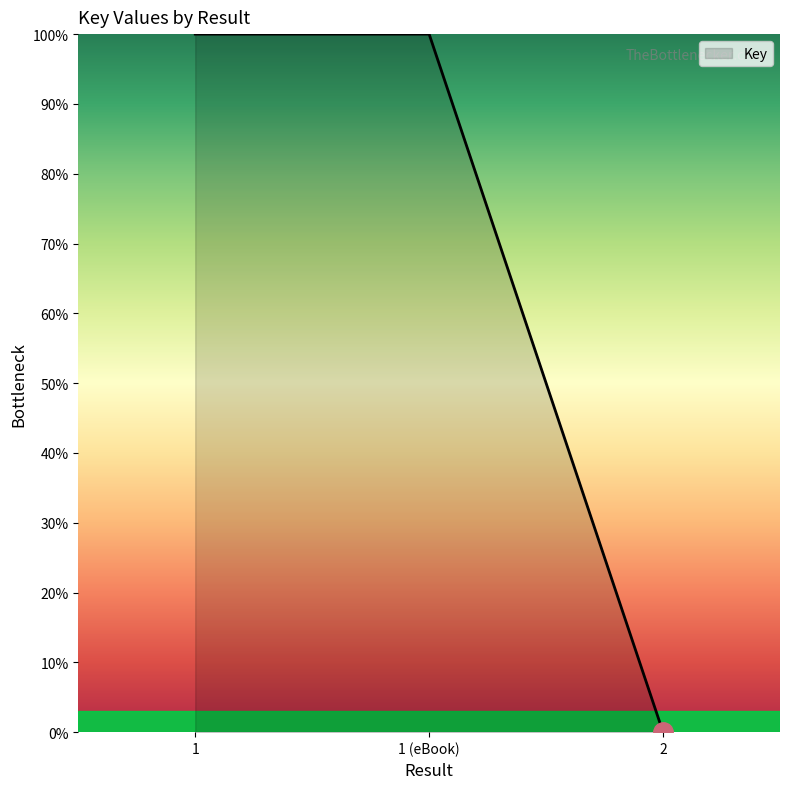

What is the average value?

67